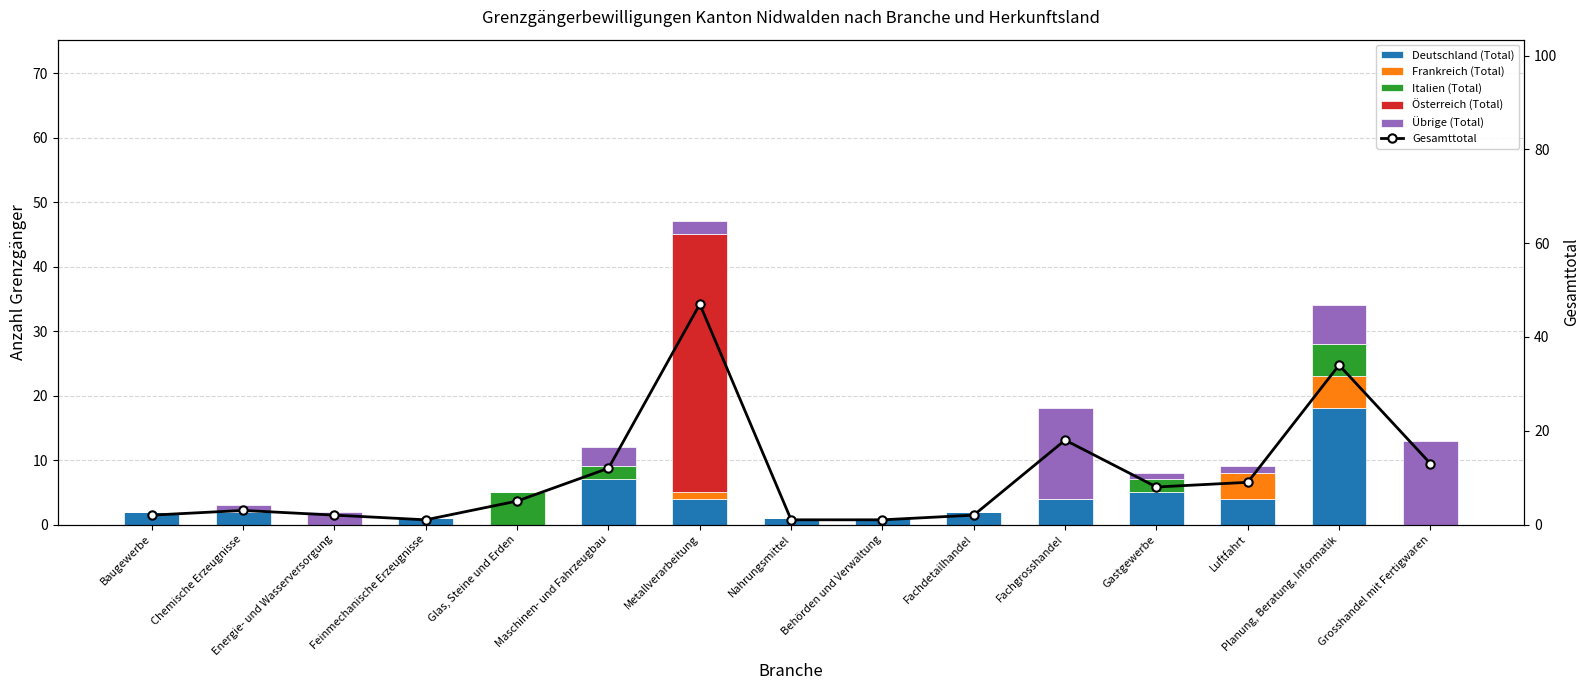

What is the label of the 4th bar from the left?

Feinmechanische Erzeugnisse